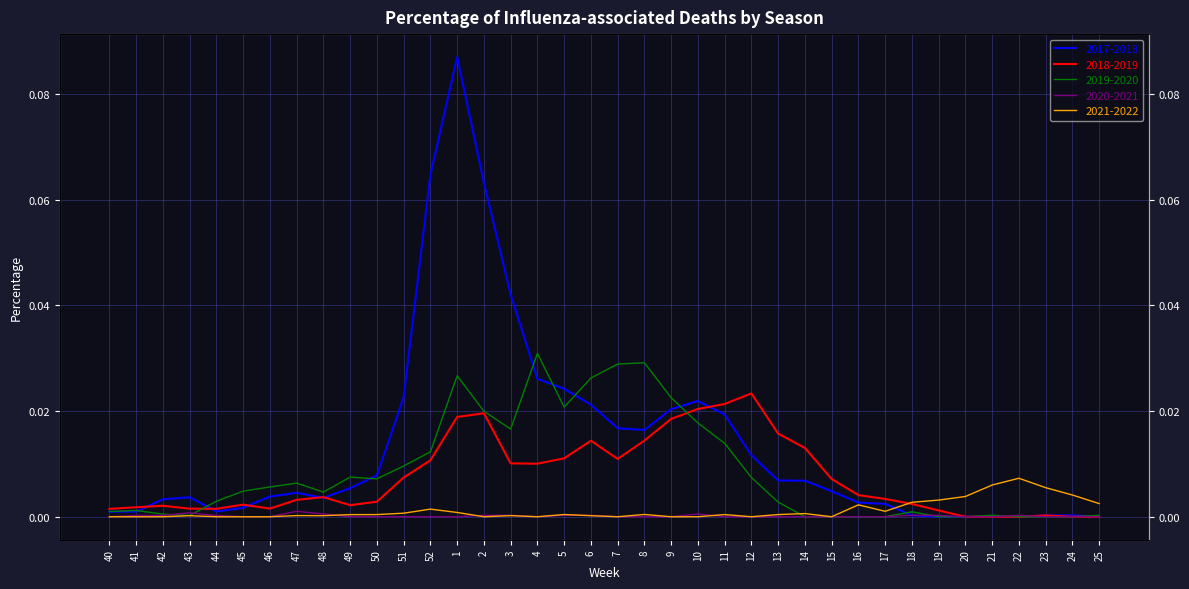

Is it true that 2018-2019 equals 0.0 at 1?

False